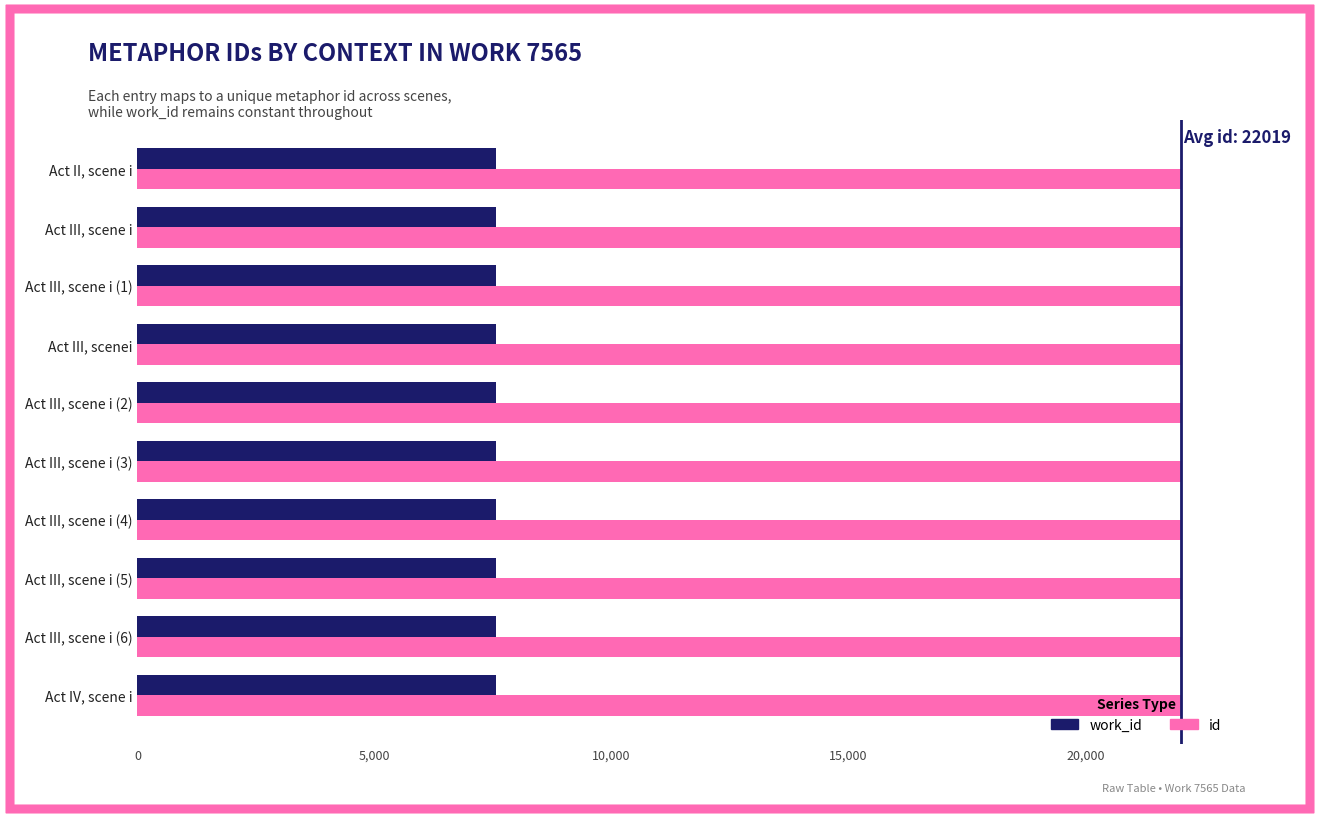

What is the spread (max minus min) of values at Act III, scene i (6)?

14458